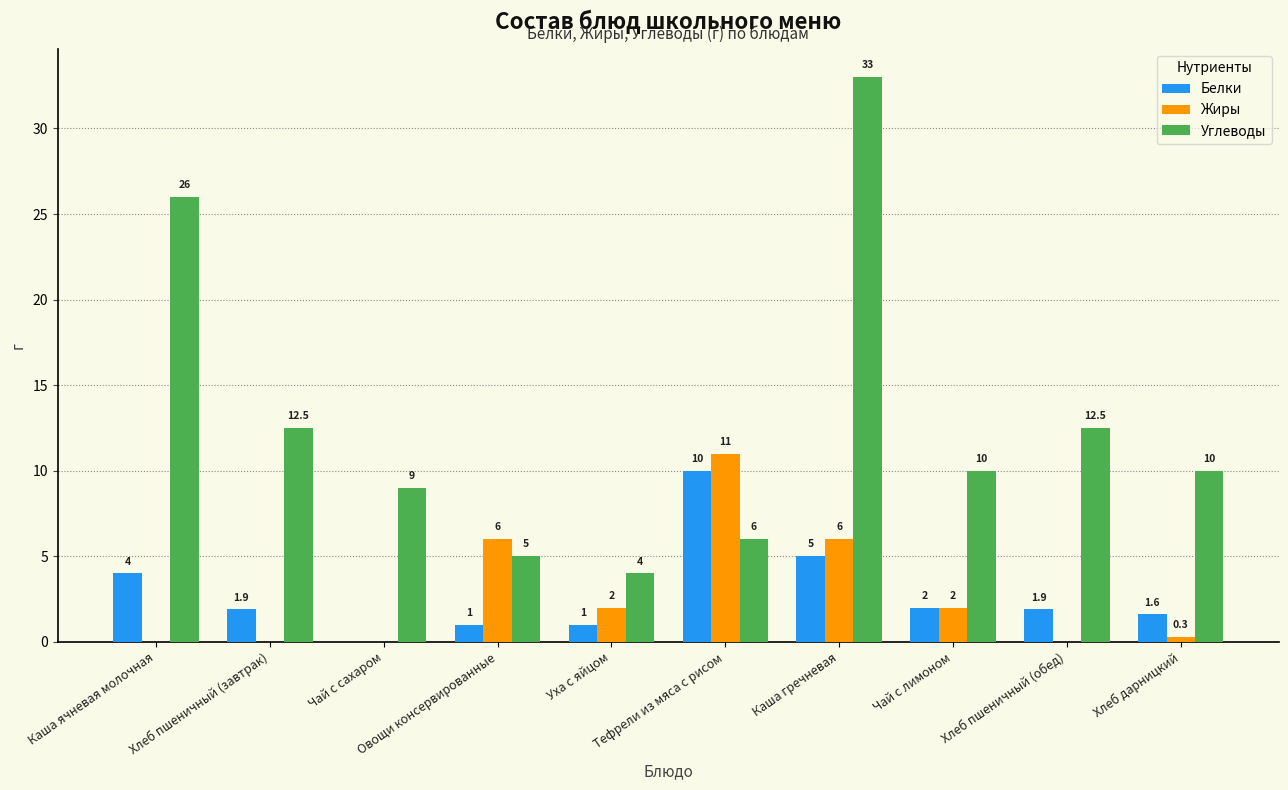

What is the highest value of the Жиры series?

11.0